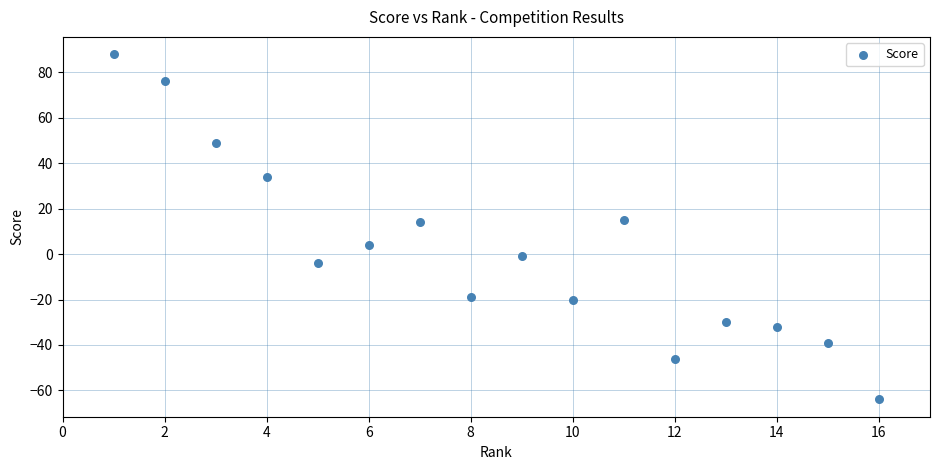

What is the range of X values (max minus min)?

15